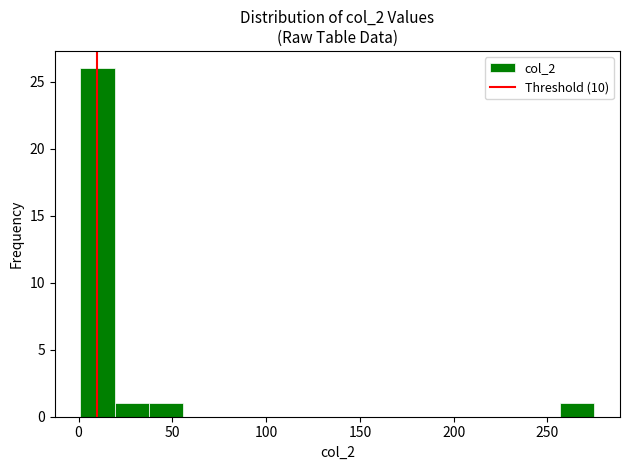

Read against the x-axis, roughly where is the centre of the tallest bar?

10